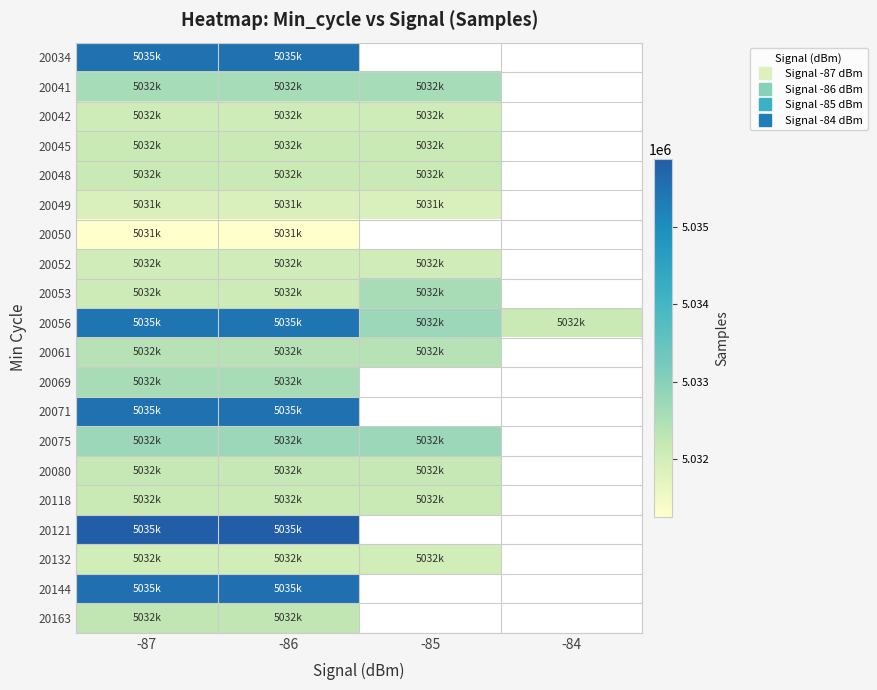

Which series has the largest total across all categories?

20056